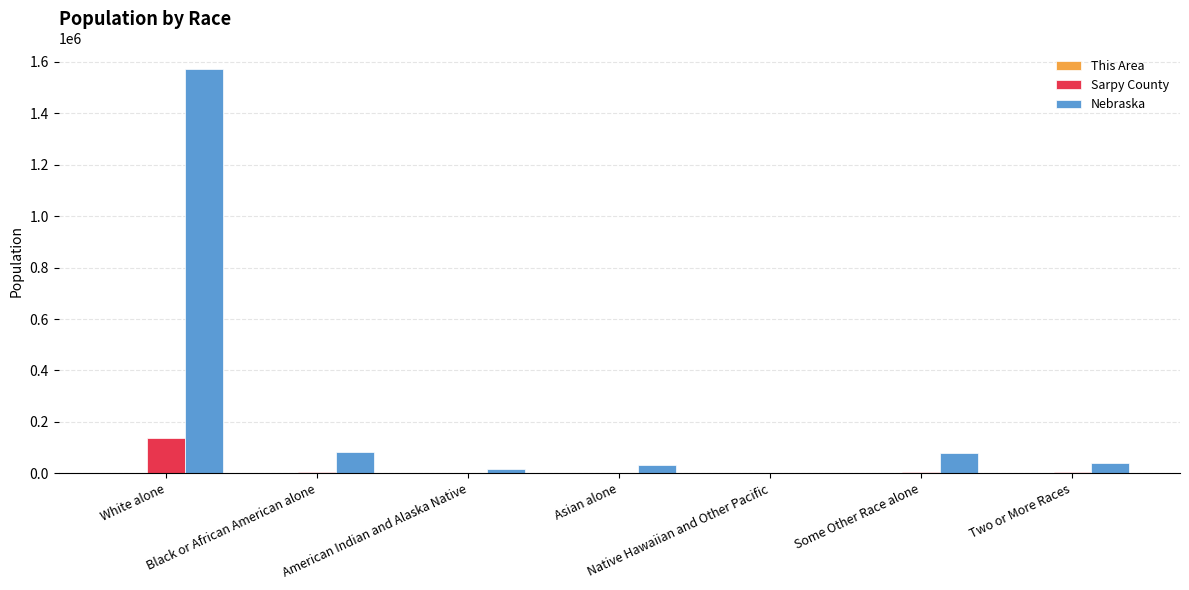

What is the approximate value of Sarpy County at Native Hawaiian and Other Pacific?

168